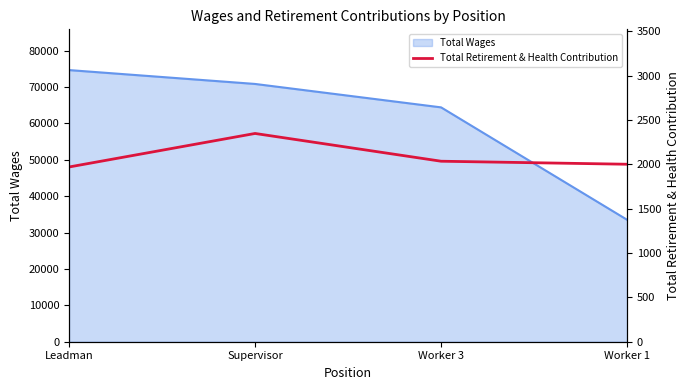

How many lines are shown in the chart?

1